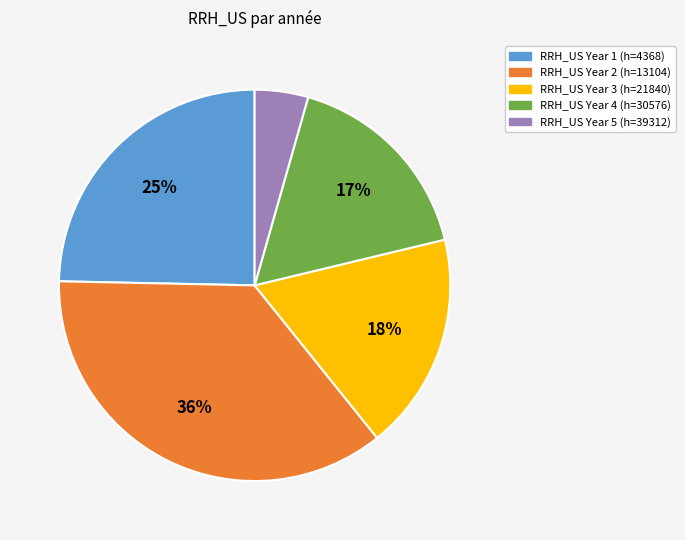

Is there any slice that represents more than half of the pie?

No